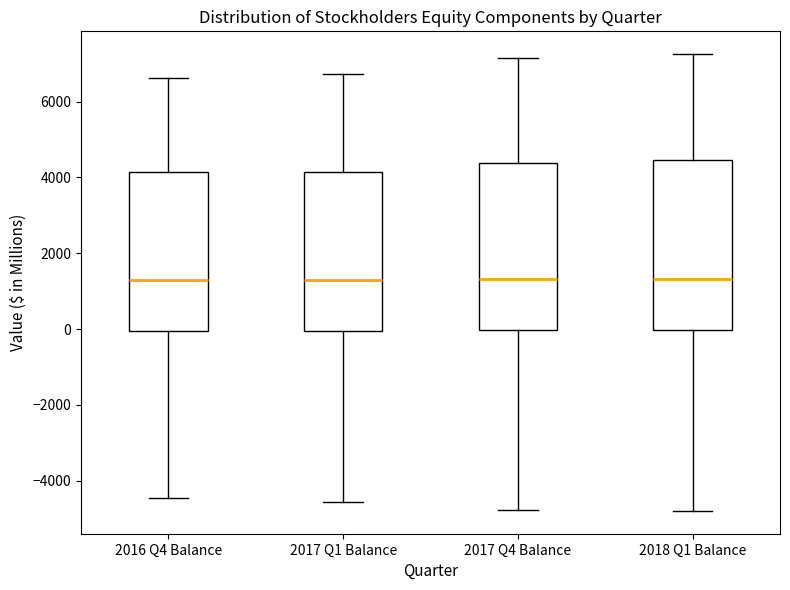

Where does the median line of the box for 2017 Q4 Balance sit on the y-axis? The values are not printed on the chart, so give them approximately, as read against the axis.

1400